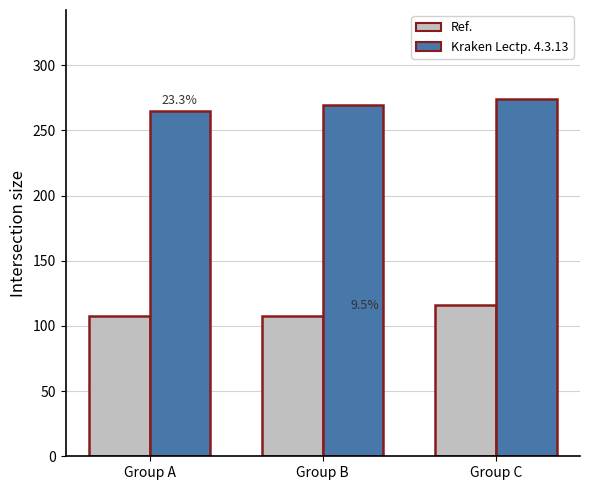

List the series in order of their peak value, lowest first.

Ref., Kraken Lectp. 4.3.13